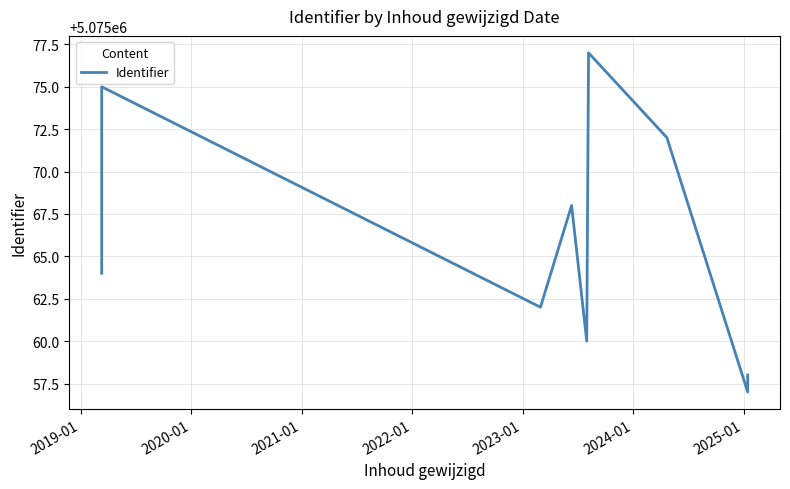

What is the average value?

5075067